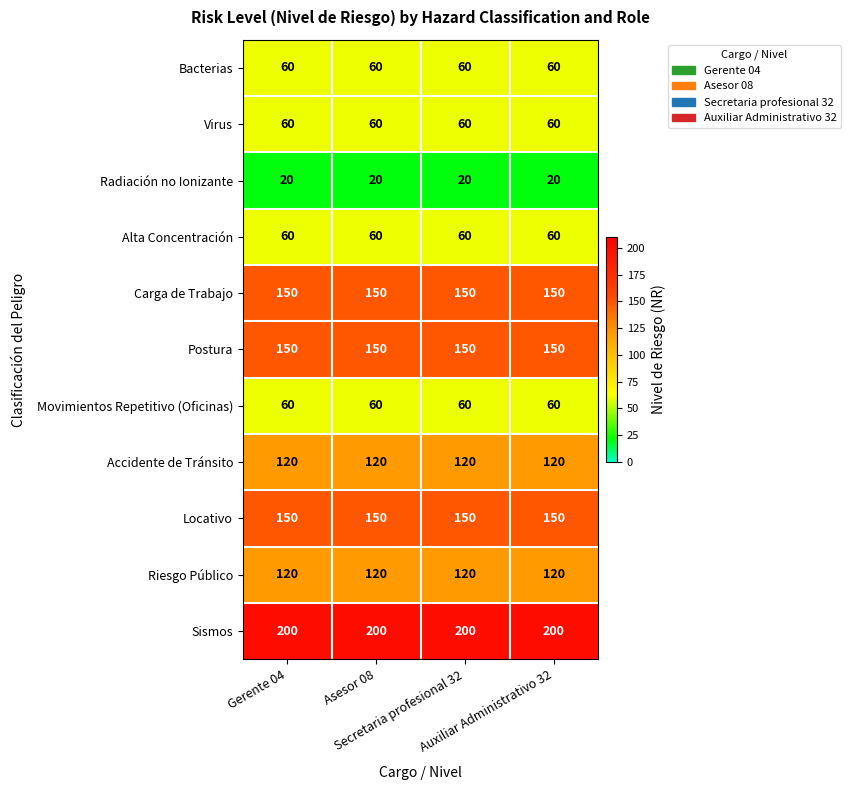

What is the average value of the Radiación no Ionizante series?

20